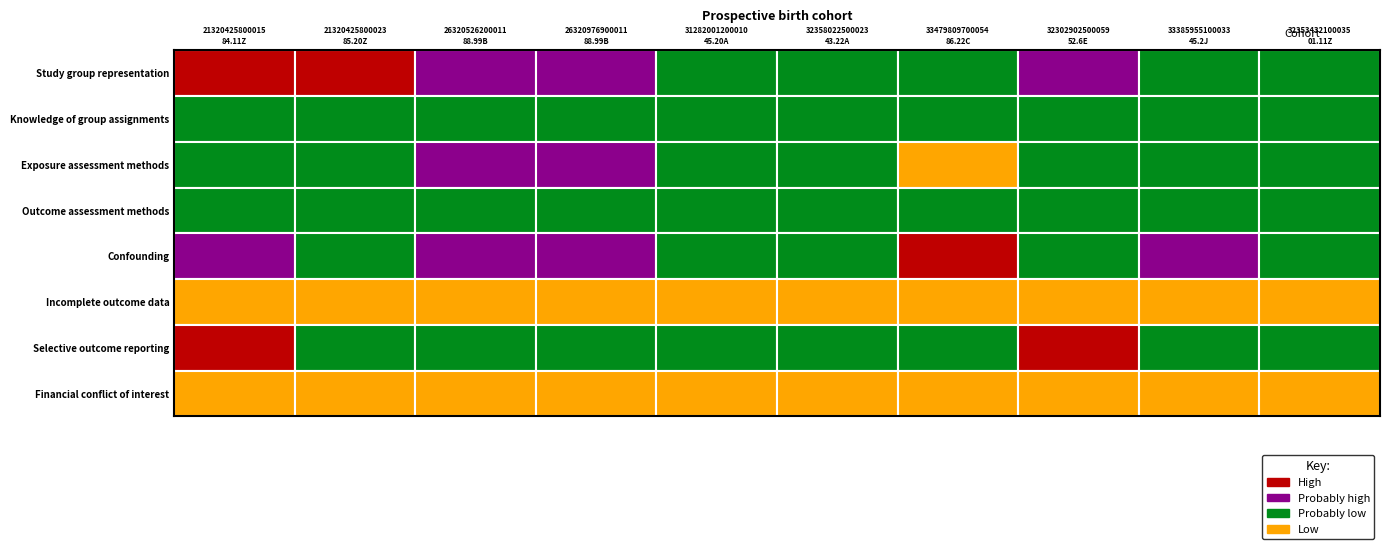

Which series has the largest total across all categories?

88.99B